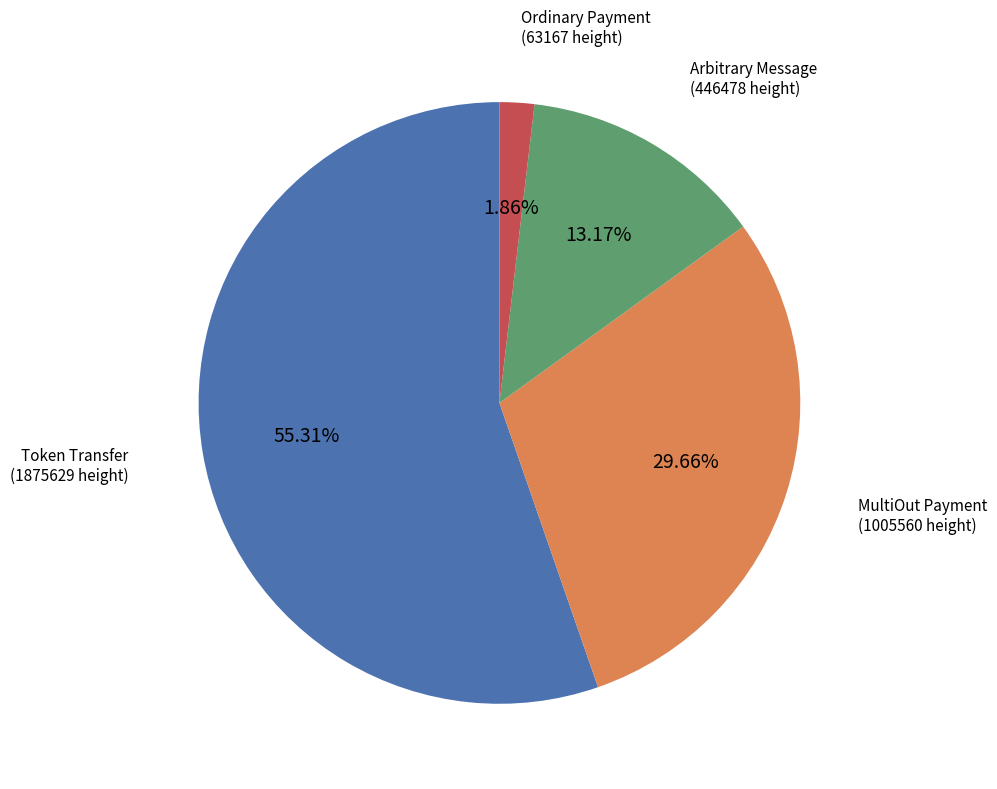

Count the number of slices in the pie.

4